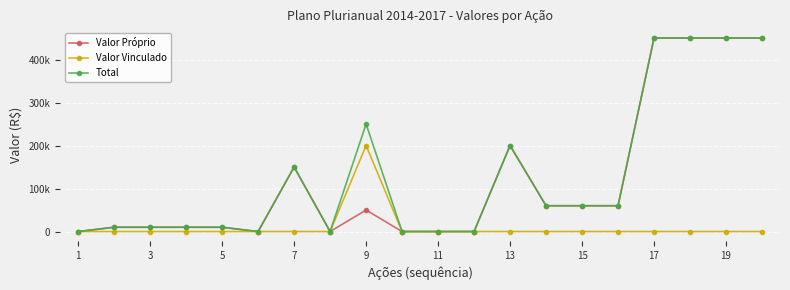

What is the greatest value displayed?

450000